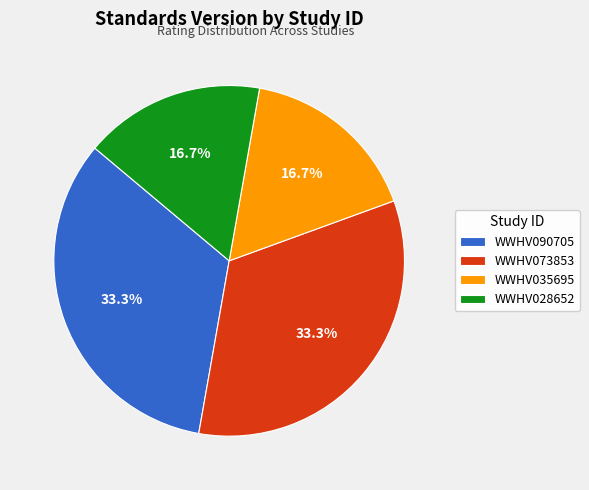

To the nearest percent, what is the combined percentage of WWHV073853 and WWHV028652?

50%